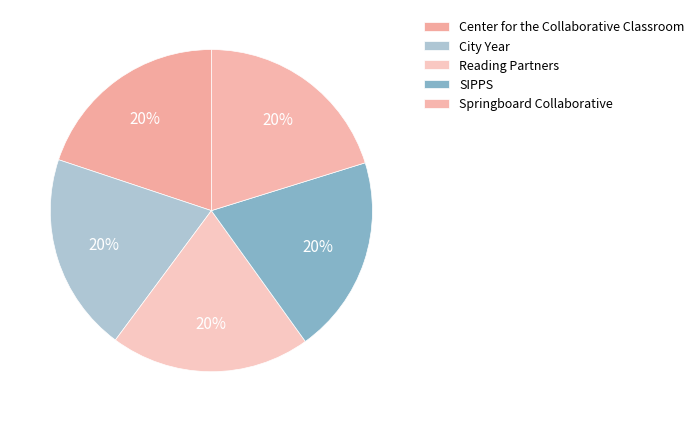

To the nearest percent, what portion does SIPPS represent?

20%